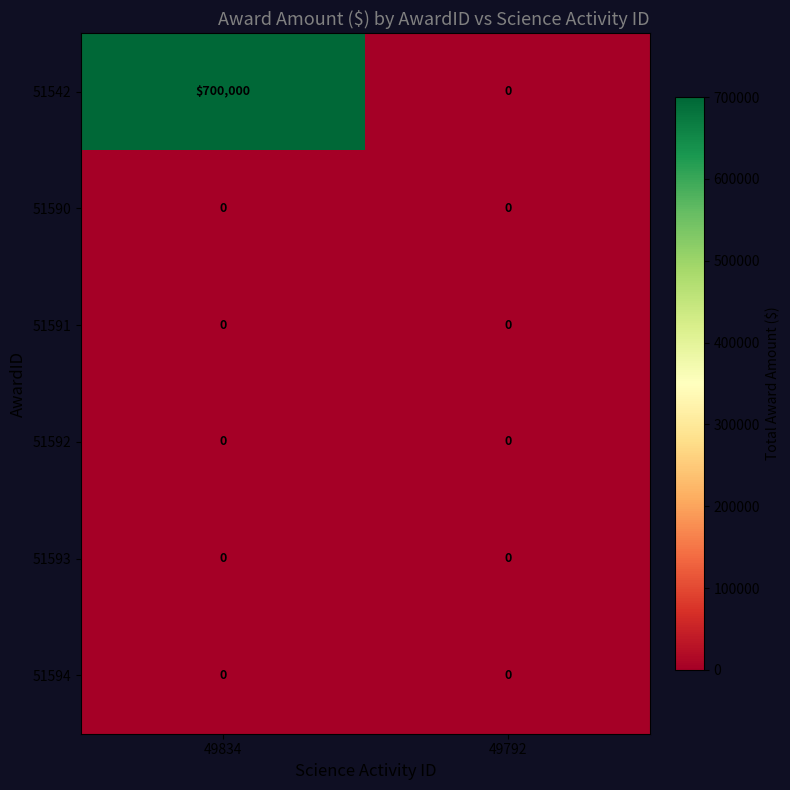

Which series has the widest spread of values?

51542